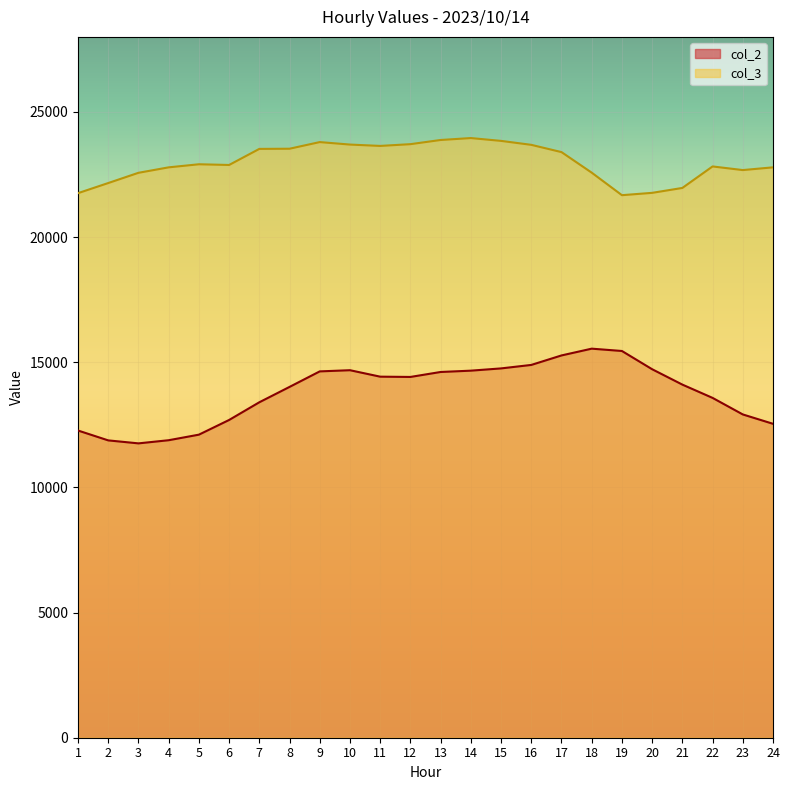

What is the difference between the highest and lowest values at 4?

10902